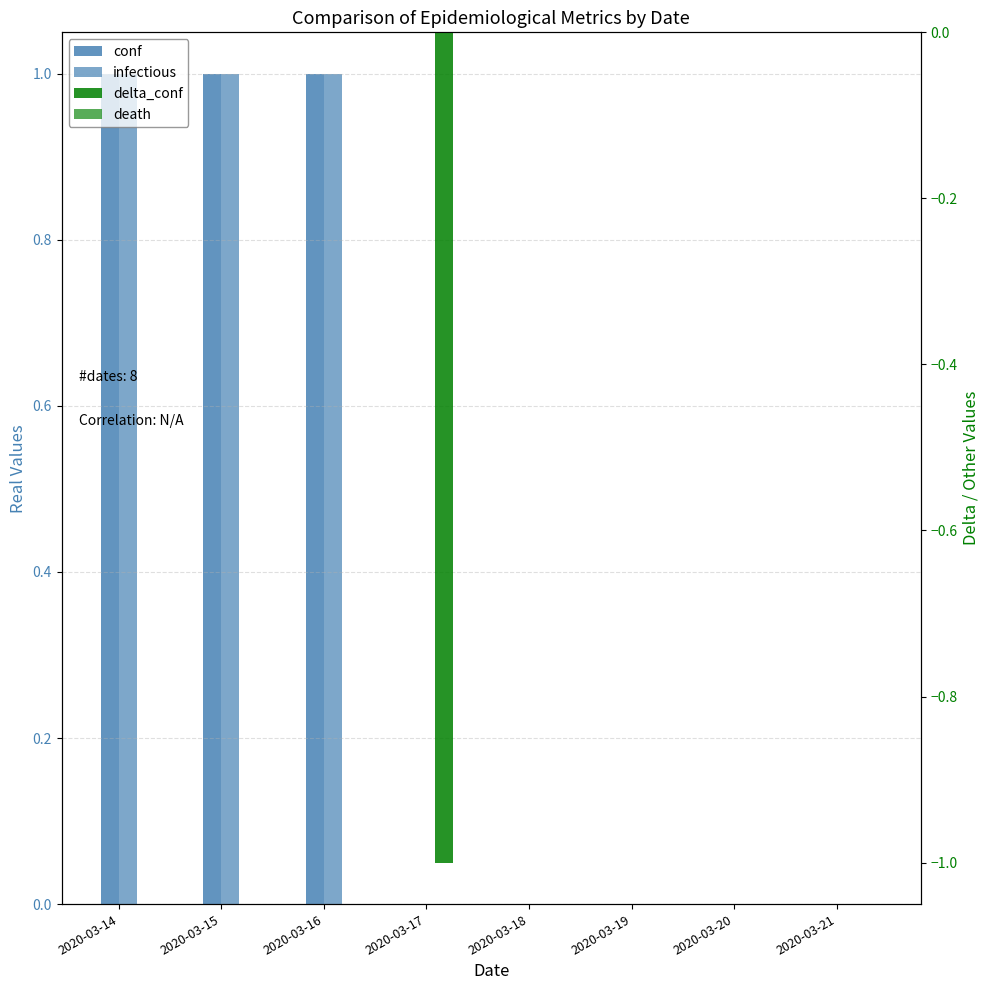

What is the lowest value of the delta_conf series?

-1